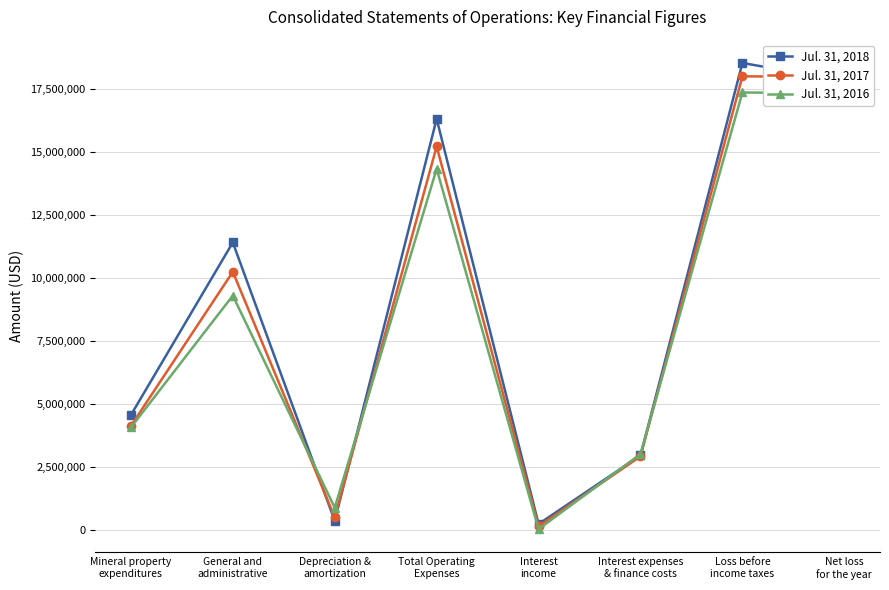

How many values in the Jul. 31, 2018 series are below 11407206?

4